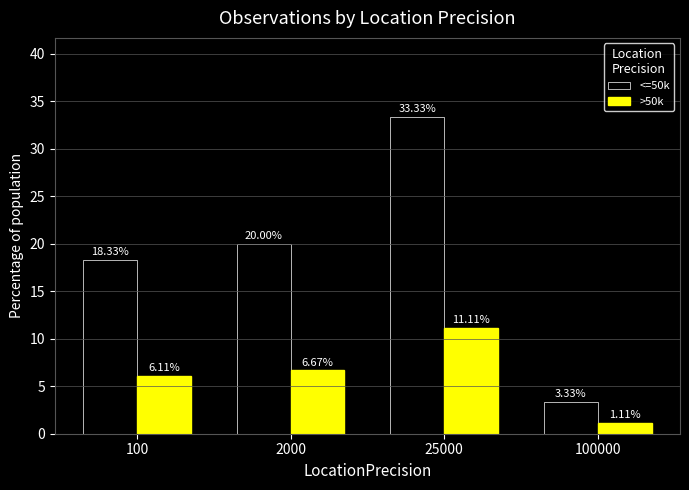

Where is <=50k nearest to the value 18?

100